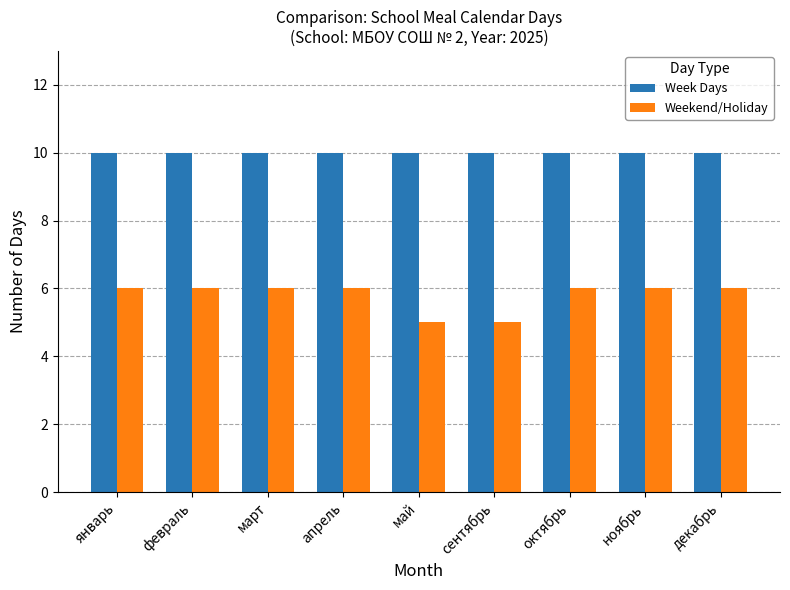

Reading right to left, extract all data points from this chart.

Week Days: декабрь=10	ноябрь=10	октябрь=10	сентябрь=10	май=10	апрель=10	март=10	февраль=10	январь=10
Weekend/Holiday: декабрь=6	ноябрь=6	октябрь=6	сентябрь=5	май=5	апрель=6	март=6	февраль=6	январь=6